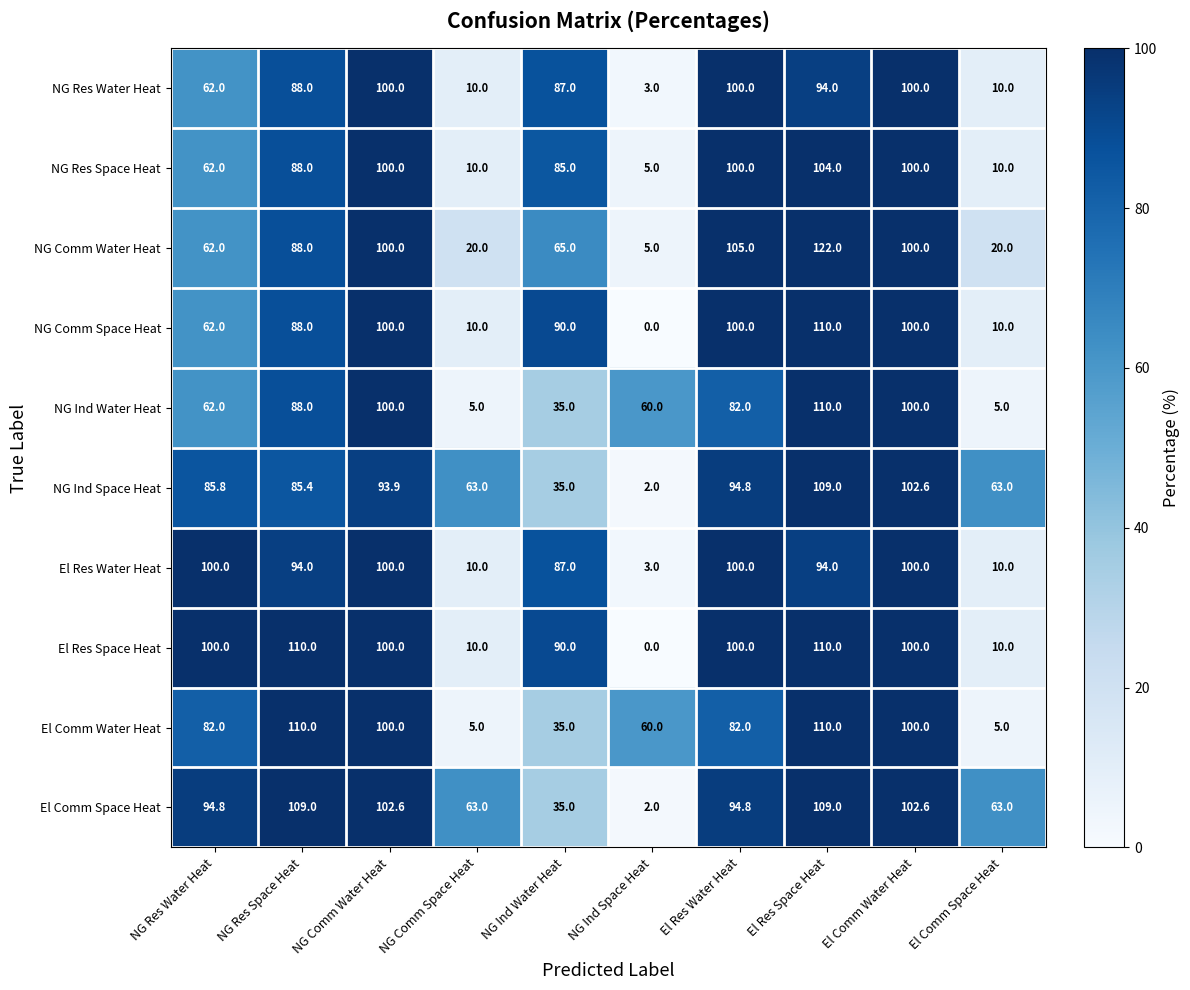

Which series changed the most between NG Res Water Heat and NG Ind Water Heat?

El Comm Space Heat